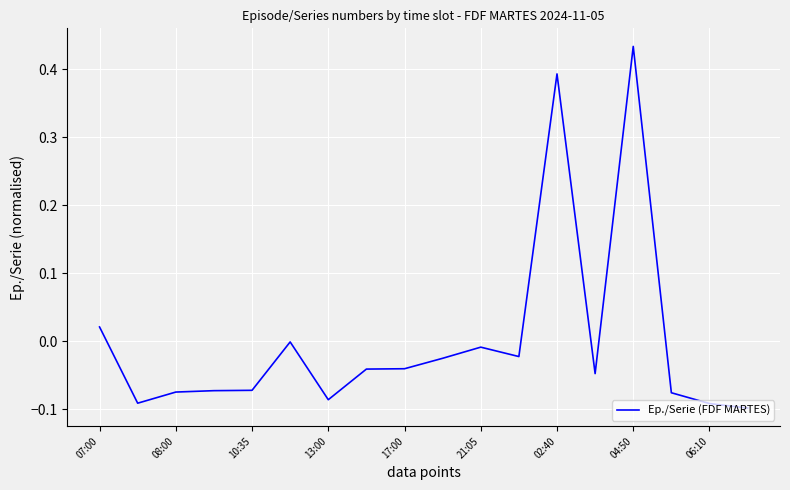

What is the difference between the maximum and minimum values?

0.5